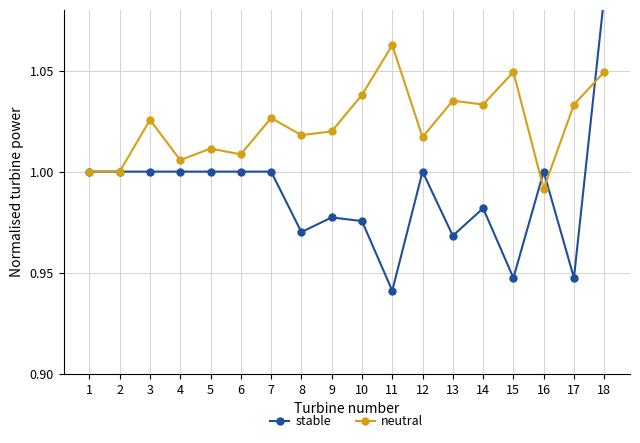

Reading right to left, transcribe all the data shown in this chart.

stable: 18=1.1	17=0.9	16=1.0	15=0.9	14=1.0	13=1.0	12=1.0	11=0.9	10=1.0	9=1.0	8=1.0	7=1.0	6=1.0	5=1.0	4=1.0	3=1.0	2=1.0	1=1.0
neutral: 18=1.0	17=1.0	16=1.0	15=1.0	14=1.0	13=1.0	12=1.0	11=1.1	10=1.0	9=1.0	8=1.0	7=1.0	6=1.0	5=1.0	4=1.0	3=1.0	2=1.0	1=1.0